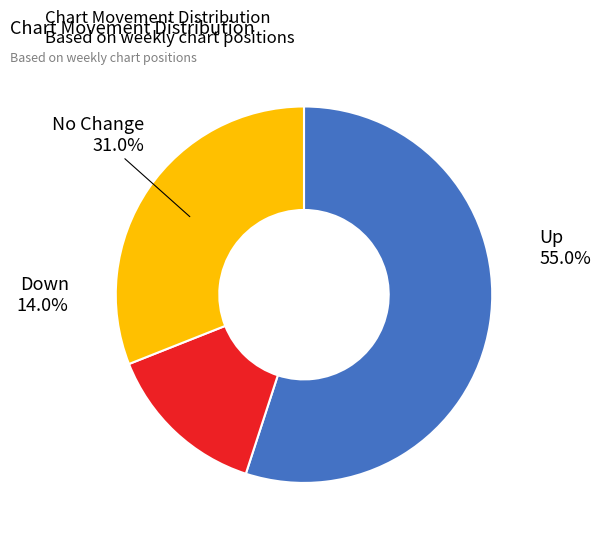

Which slice is the smallest?

Down